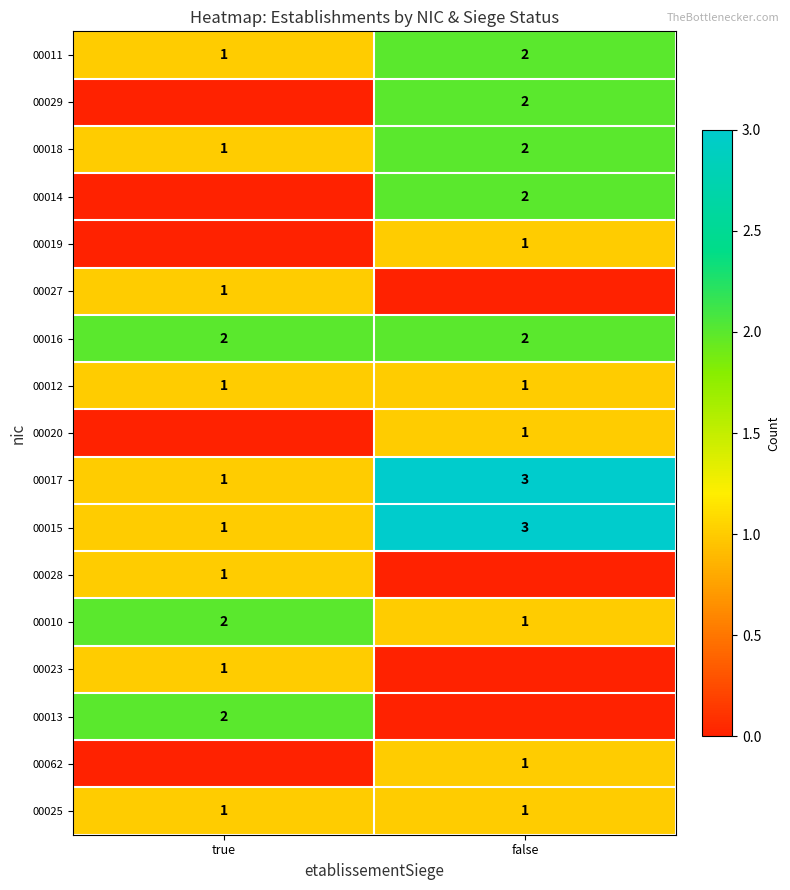

What is the difference between the highest and lowest values at true?

2